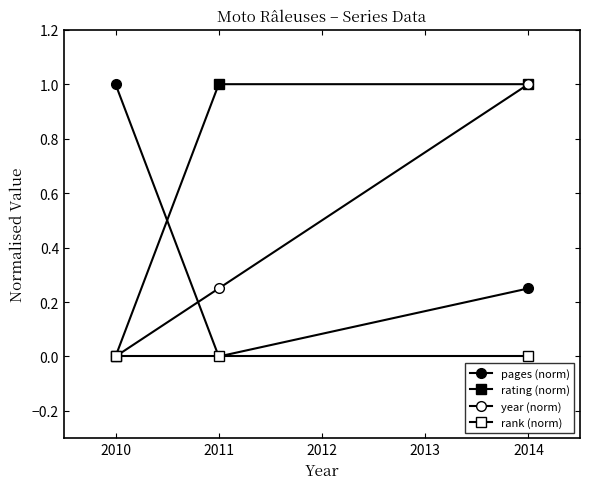

What is the difference between the highest and lowest values at 2010?

1.0